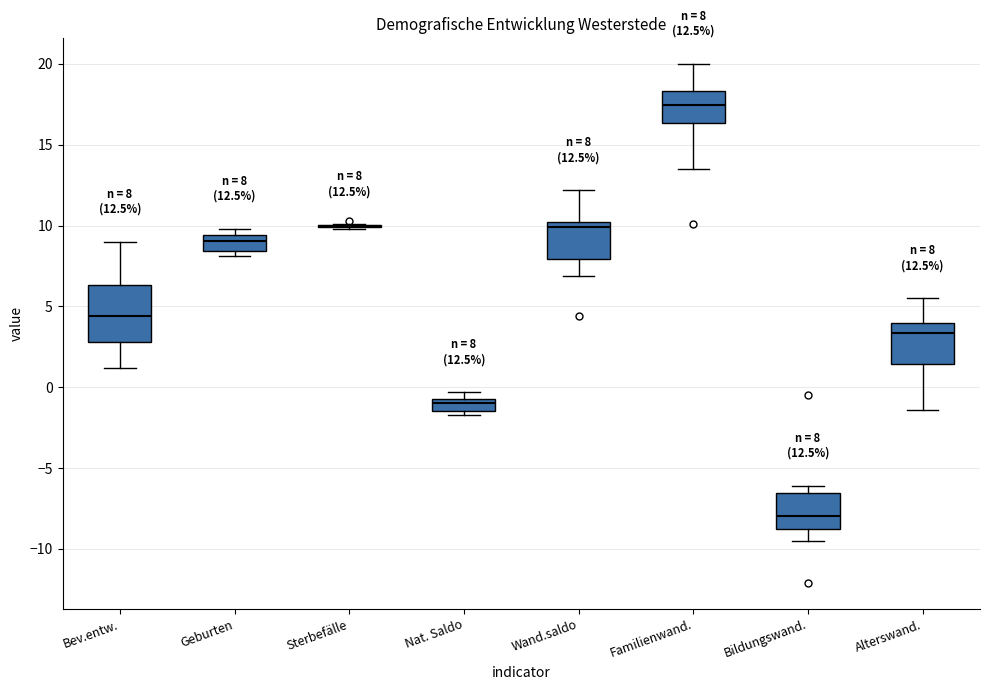

Comparing the boxes themselves (not the whiskers), which one is the tallest?

Bev.entw.